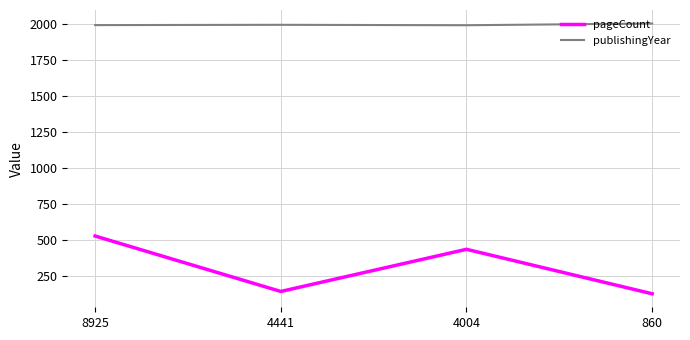

Is it true that publishingYear equals 1989 at 8925?

True